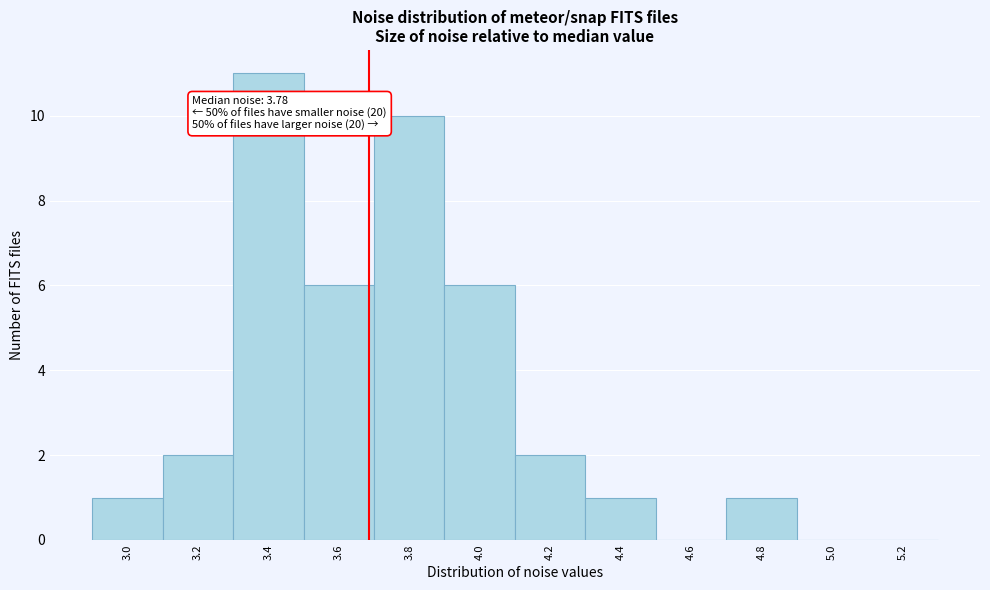

Reading left to right, transcribe all the data shown in this chart.

3.0=1	3.2=2	3.4=11	3.6=6	3.8=10	4.0=6	4.2=2	4.4=1	4.6=0	4.8=1	5.0=0	5.2=0